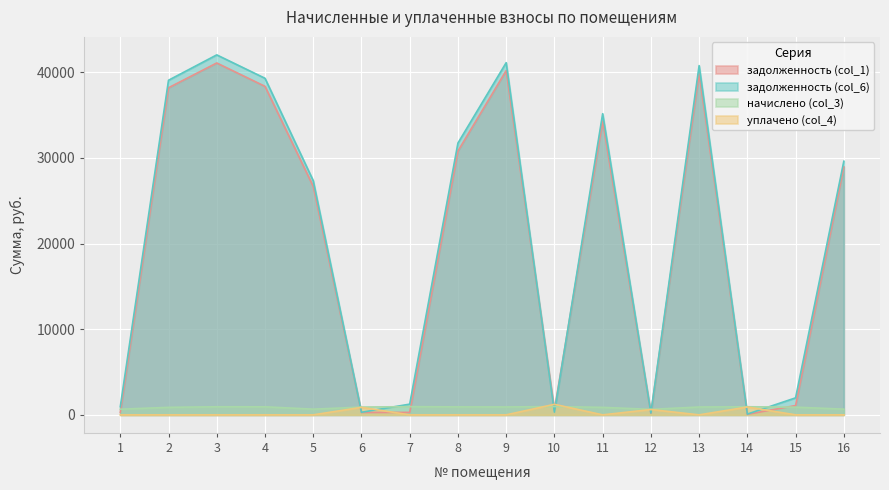

Reading left to right, transcribe all the data shown in this chart.

задолженность (col_1): 1=277.8	2=38187.8	3=41082.2	4=38353.7	5=26676.5	6=272.9	7=289.9	8=30801.9	9=40192.4	10=584.4	11=34283.1	12=194.3	13=39858.6	14=60.7	15=1085.6	16=28946.6
задолженность (col_6): 1=946.2	2=39065.5	3=42026.4	4=39295.4	5=27341.9	6=302.0	7=1252.1	8=31733.4	9=41116.2	10=323.3	11=35158.3	12=215.0	13=40774.7	14=91.0	15=1986.3	16=29611.9
начислено (col_3): 1=662.8	2=877.7	3=944.3	4=941.7	5=665.3	6=905.9	7=962.2	8=931.5	9=923.8	10=969.9	11=875.2	12=644.9	13=916.1	14=946.8	15=900.8	16=665.3
уплачено (col_4): 1=0.0	2=0.0	3=0.0	4=0.0	5=0.0	6=876.9	7=0.0	8=0.0	9=0.0	10=1231.0	11=0.0	12=624.2	13=0.0	14=916.5	15=0.0	16=0.0